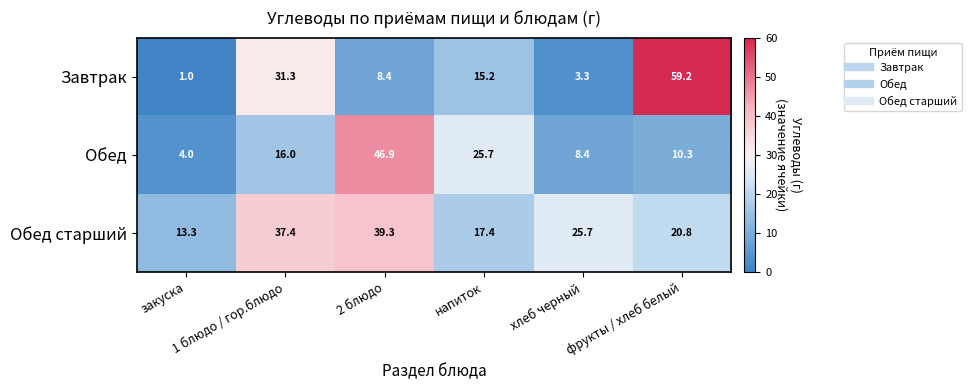

List the series in order of their peak value, lowest first.

Обед старший, Обед, Завтрак